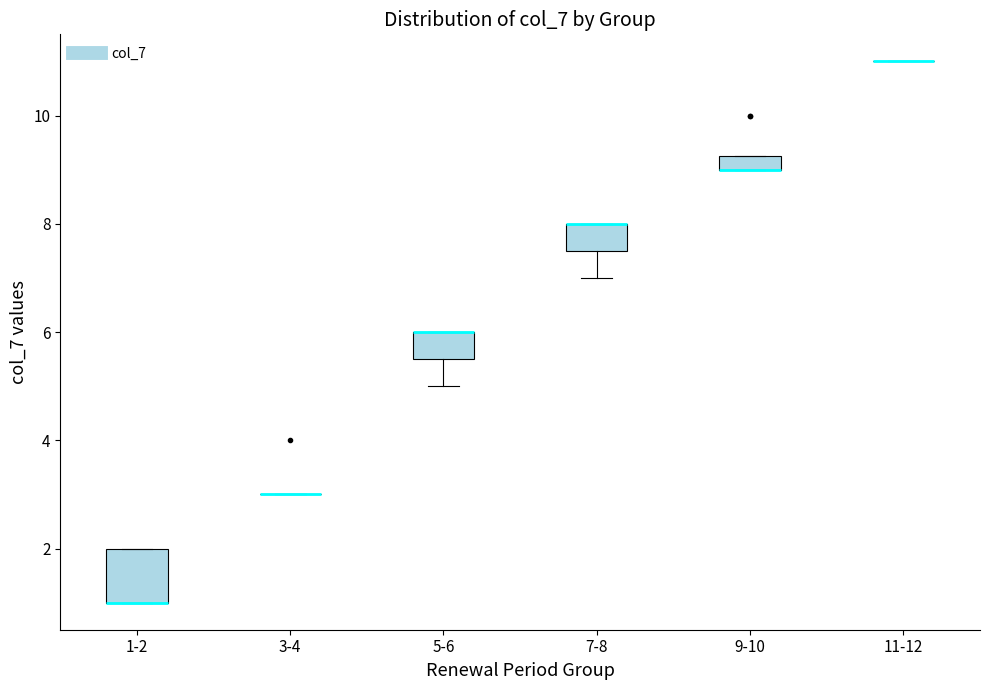

Which box is the tallest, from its lower edge to its upper edge?

1-2